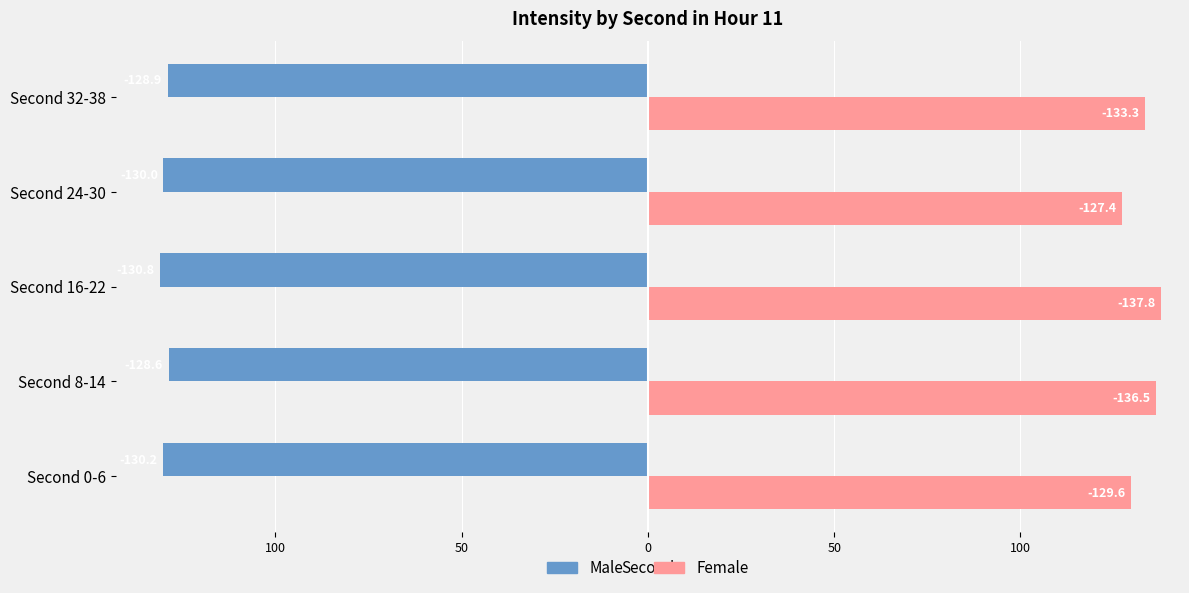

What are all the series names shown in the legend?

Male, Female